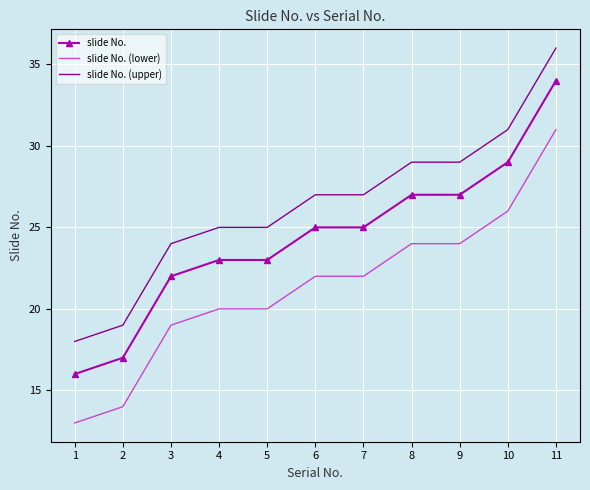

Reading left to right, transcribe all the data shown in this chart.

slide No.: 16	17	22	23	23	25	25	27	27	29	34
slide No. (lower): 13	14	19	20	20	22	22	24	24	26	31
slide No. (upper): 18	19	24	25	25	27	27	29	29	31	36